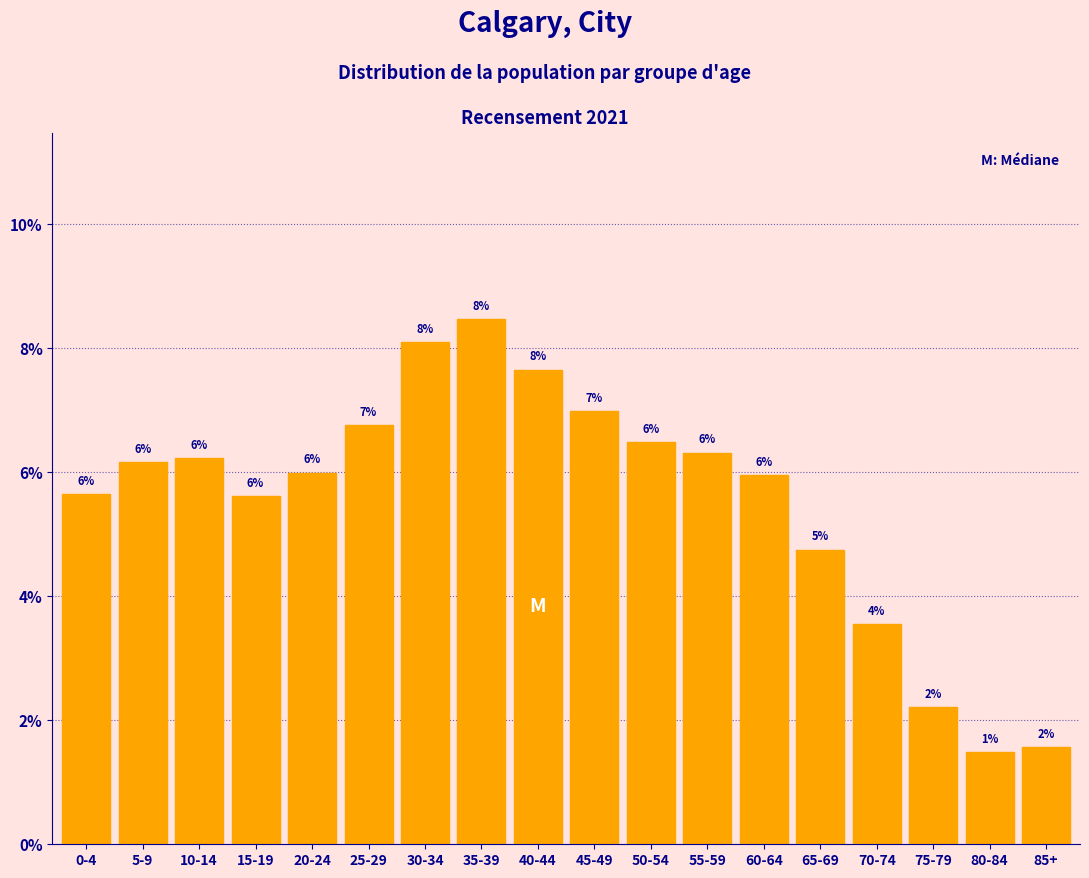

What is the sum of the values at 35-39 and 85+?

10.0